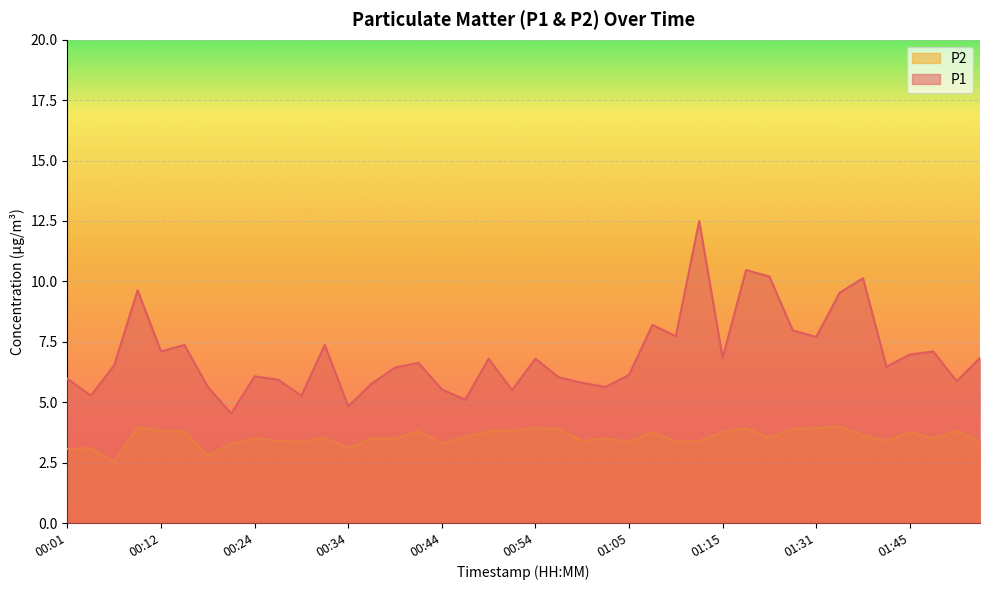

What is the sum of the P1 values at 01:45 and 00:12?

14.1